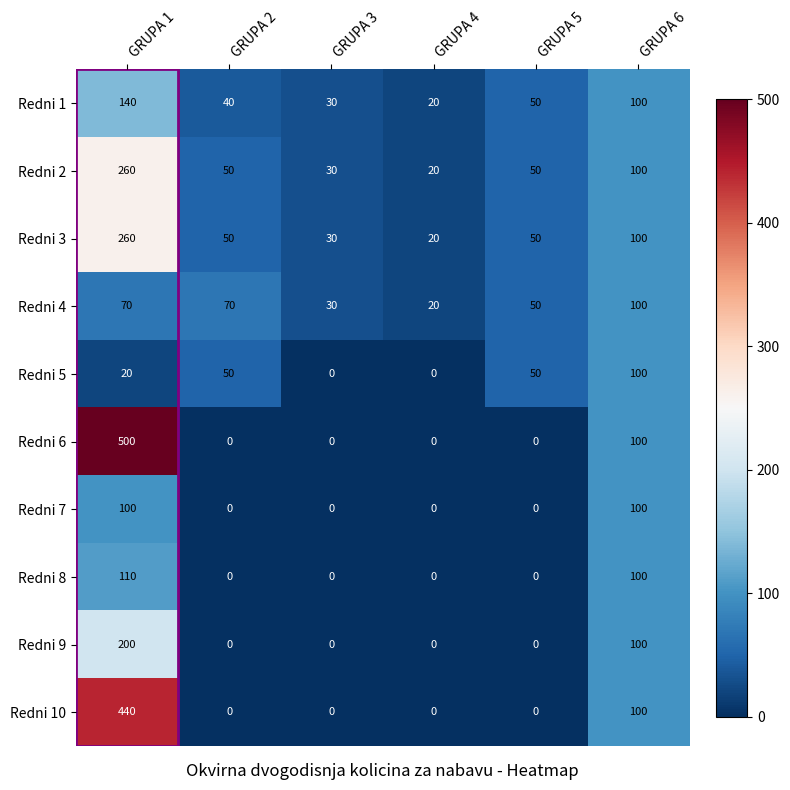

What is the difference between the second highest and minimum values in the Redni 9 series?

100